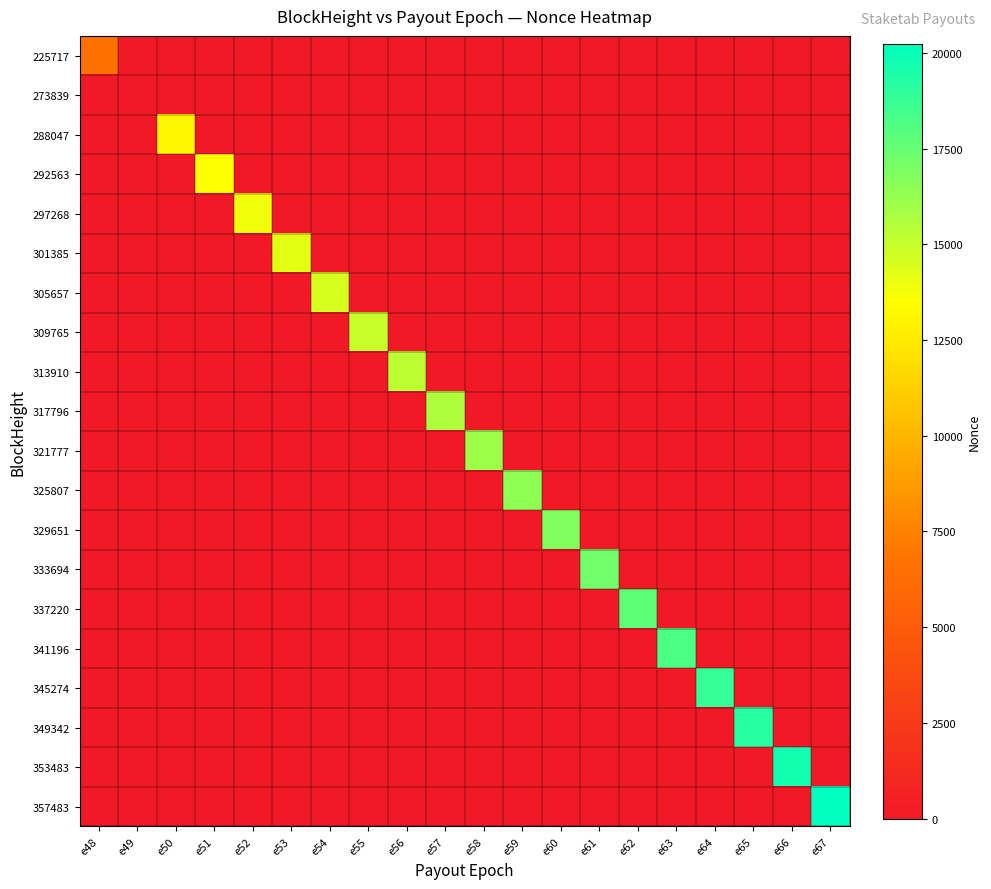

Which label corresponds to the smallest value in the chart?

e49